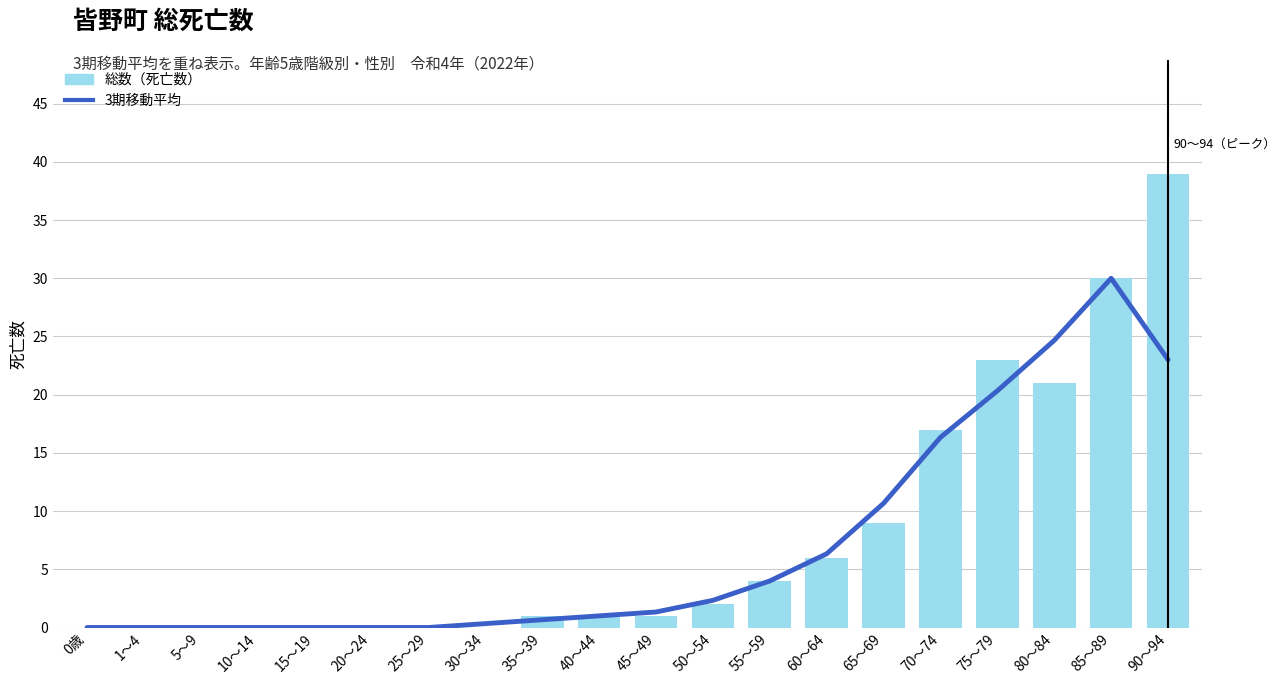

What position from the left is 90～94?

20